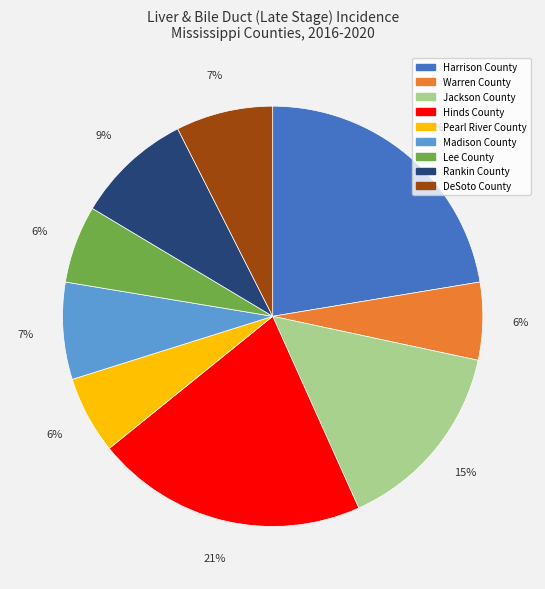

Which category has the biggest portion of the pie?

Harrison County